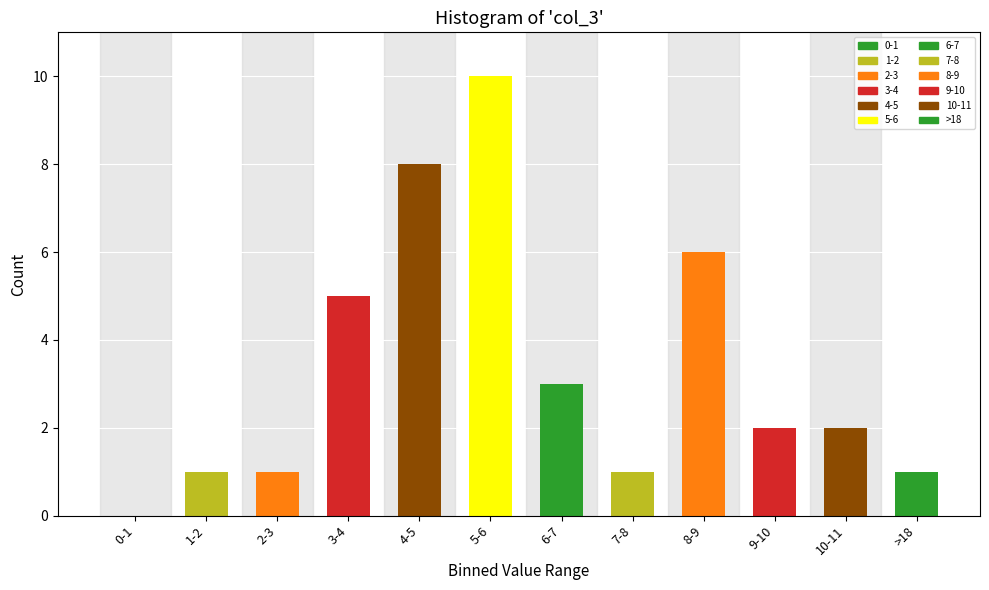

Reading left to right, transcribe all the data shown in this chart.

0-1=0	1-2=1	2-3=1	3-4=5	4-5=8	5-6=10	6-7=3	7-8=1	8-9=6	9-10=2	10-11=2	>18=1